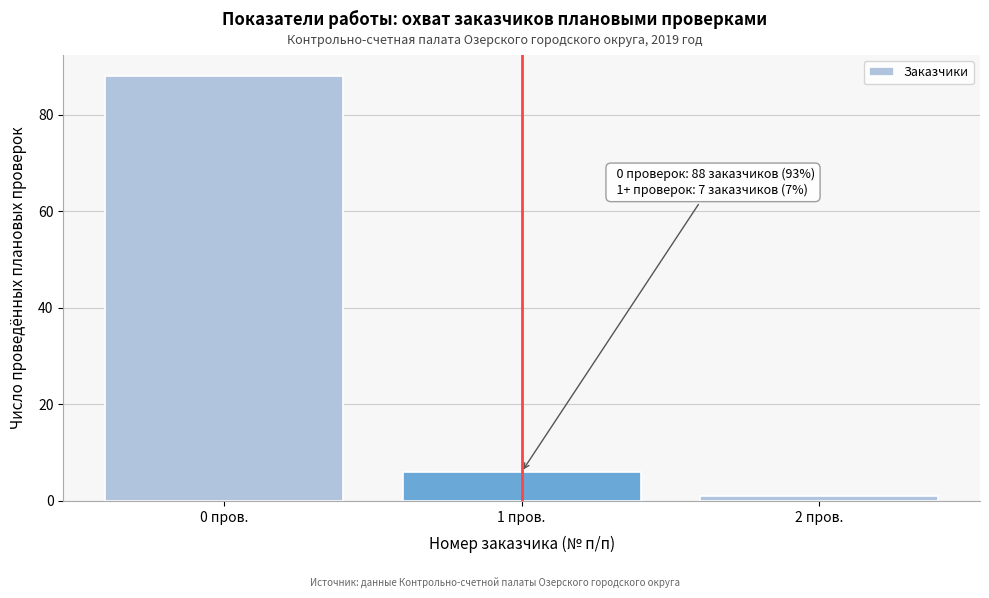

Over which range of the x-axis is the bar tallest?

-0.5 to 0.5